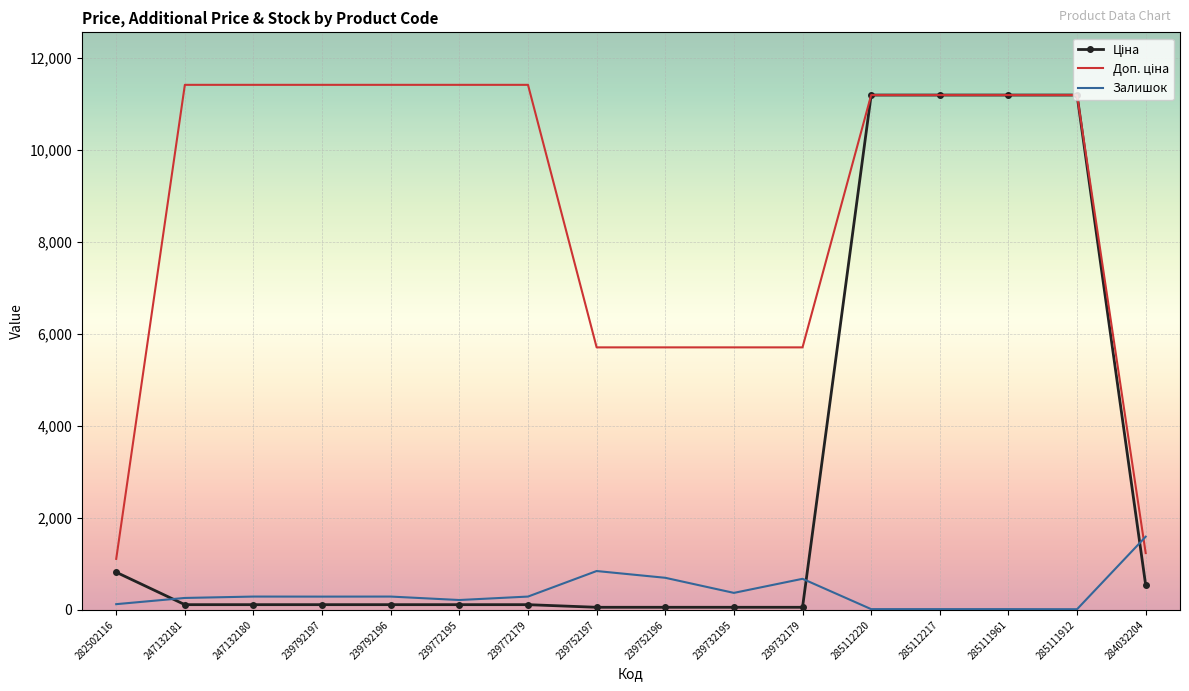

The value of Залишок at 239732195 is 370.0. True or false?

True